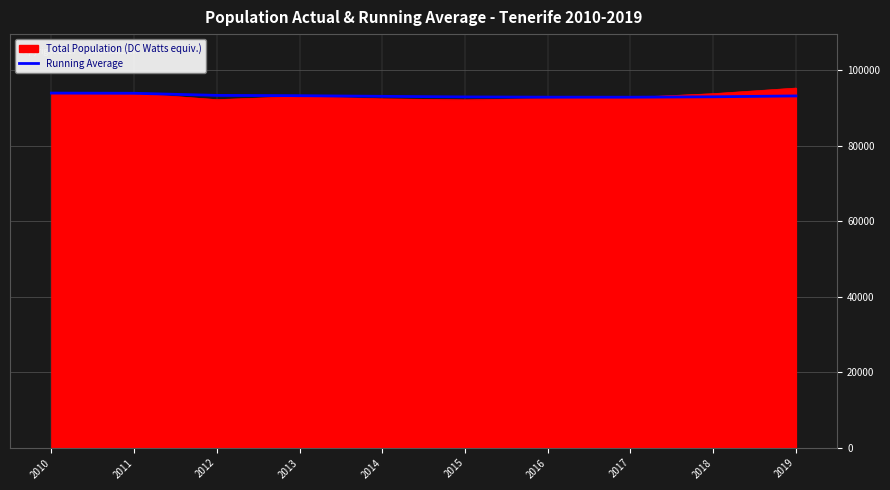

How many lines are shown in the chart?

2